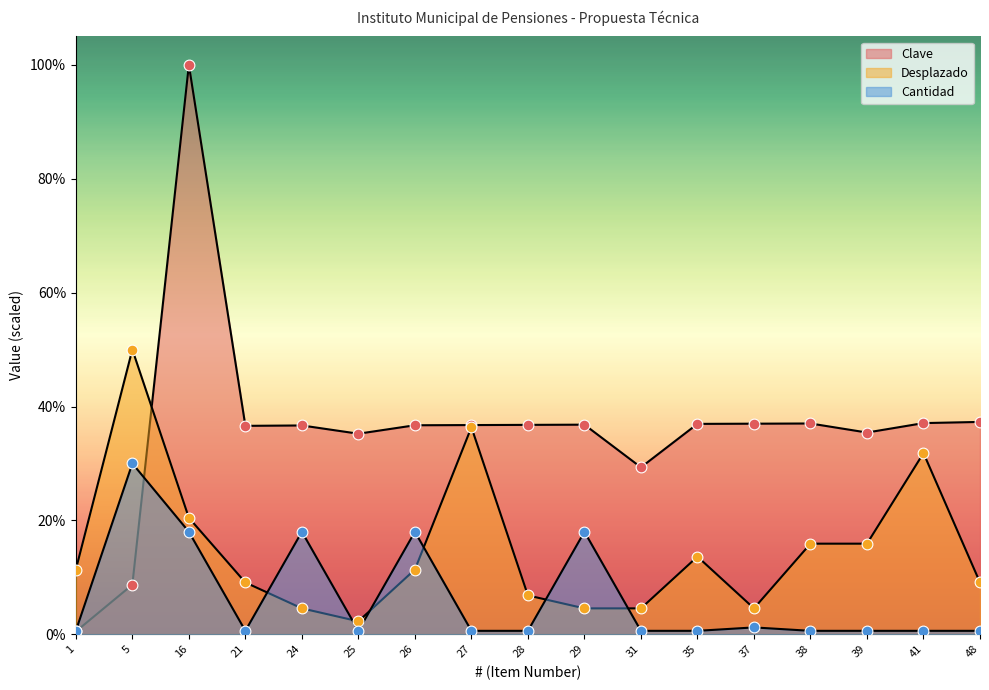

What is the total value across all series at 16?

138.5